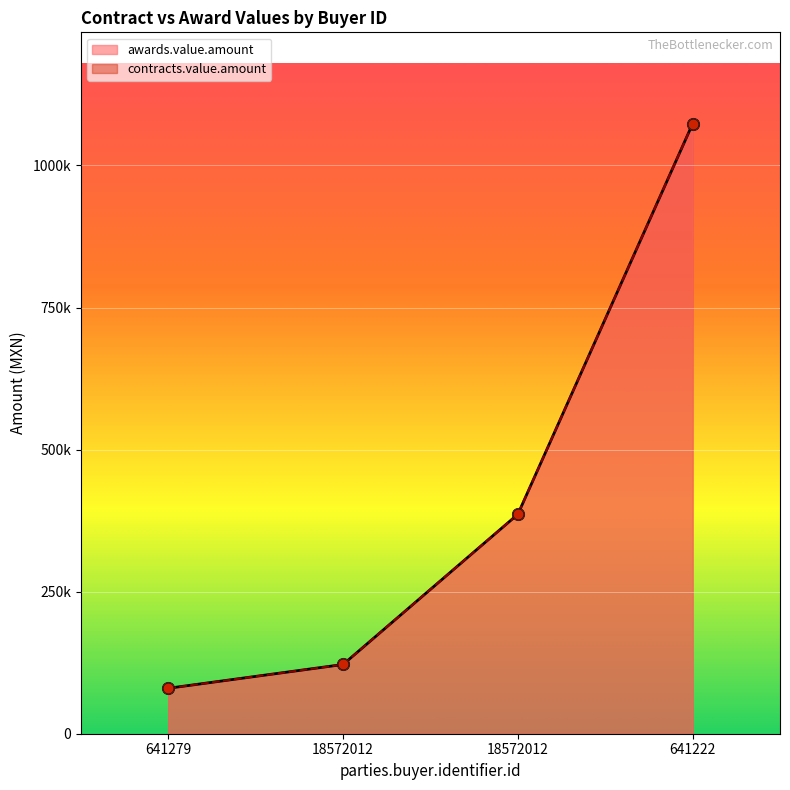

What is the total value across all series at 18572012?

243666.3